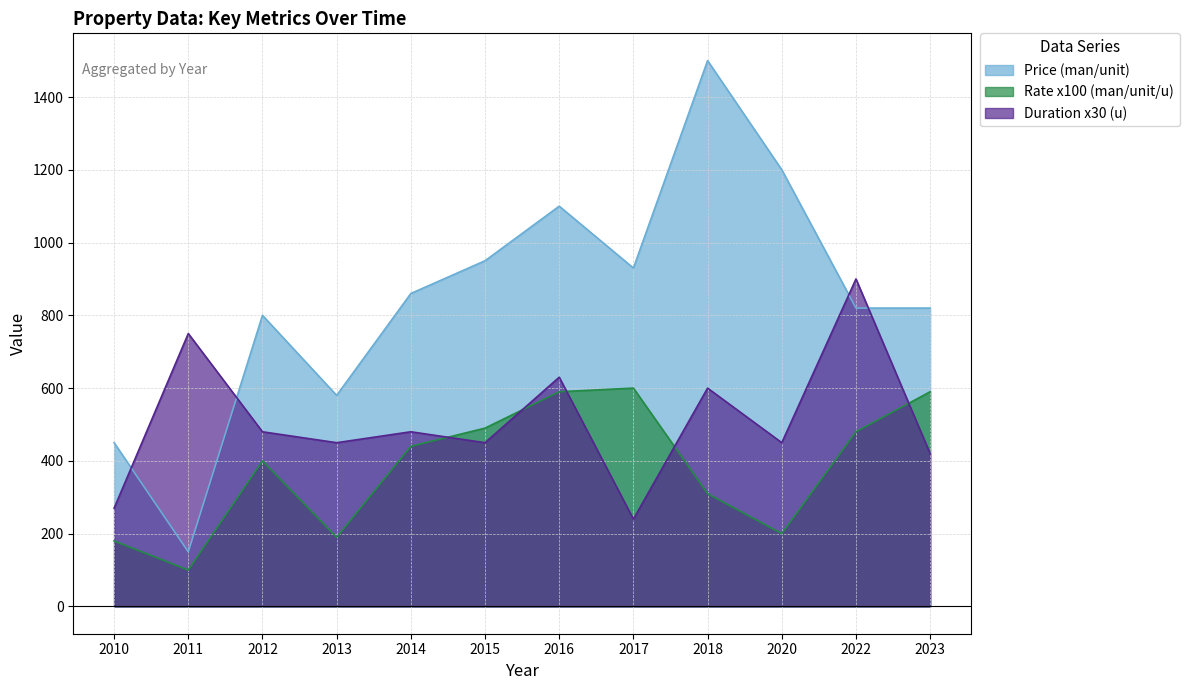

What is the average value of the Rate (man/unit/u) series?

380.8